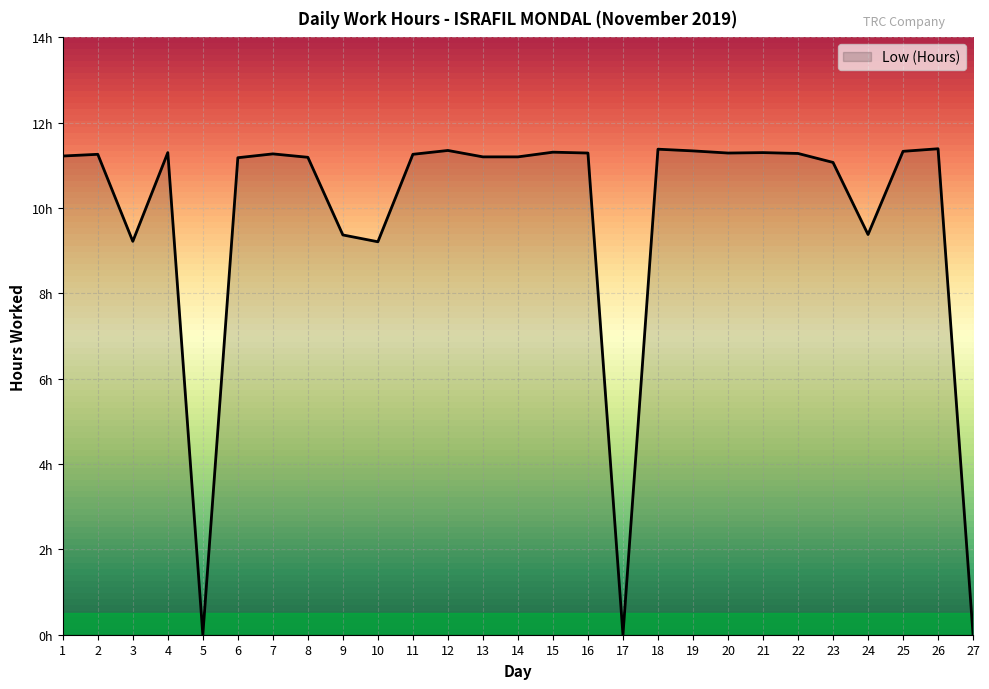

What value does the data have at 20?

11.3